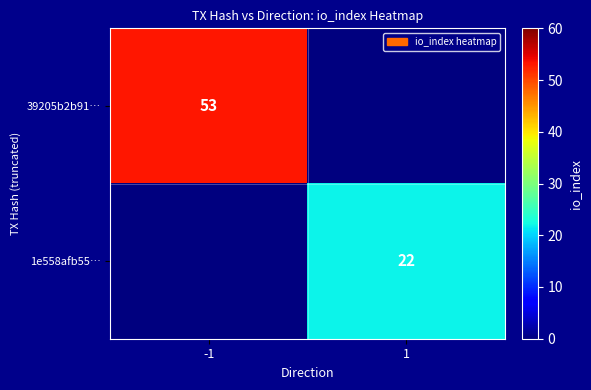

The value of 39205b2b91… at -1 is 37. True or false?

False